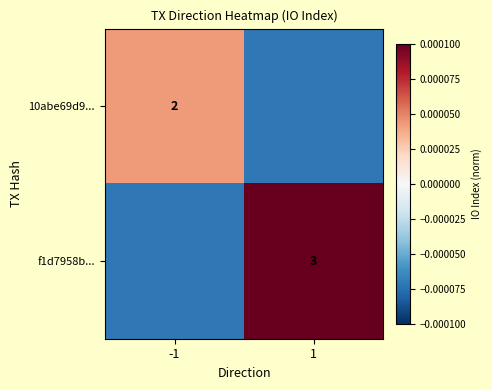

Is the value of 10abe69d9... at -1 greater than the value of f1d7958b... at 1?

No